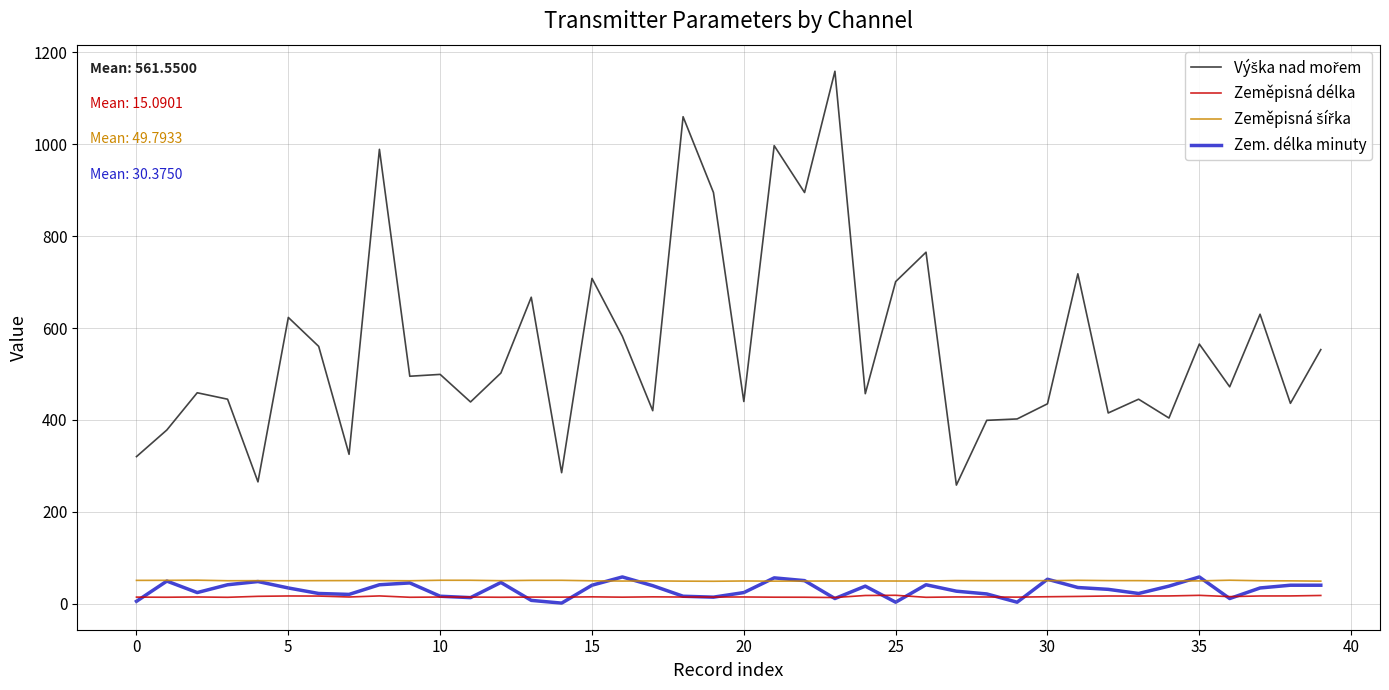

What is the greatest value displayed?

1159.0